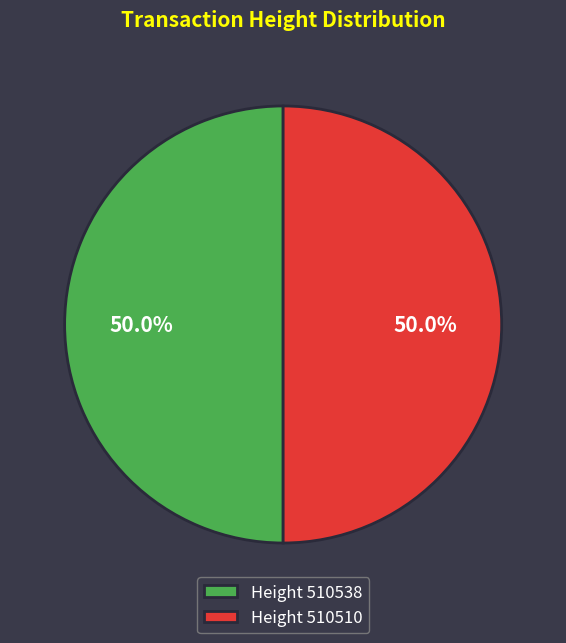

What percentage do Height 510538 and Height 510510 together represent?

100.0%